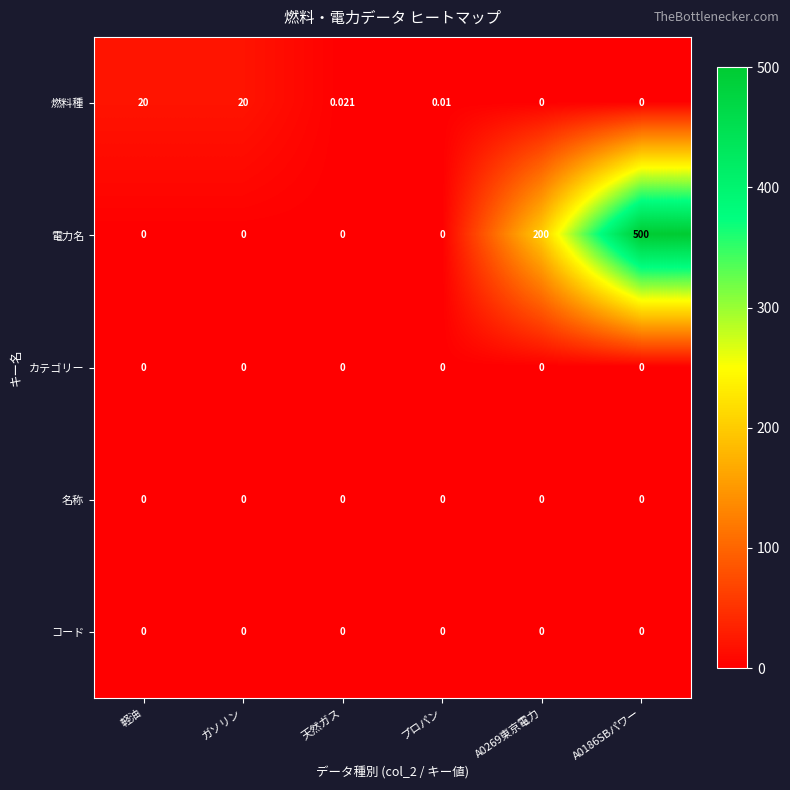

Between 天然ガス and プロパン, which series saw the biggest shift?

燃料種